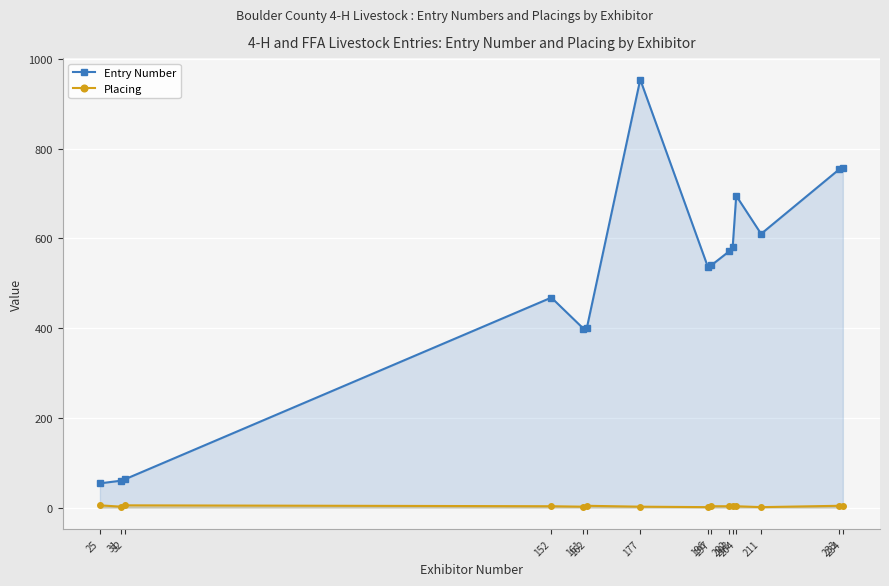

What is the total value across all series at 25?

59